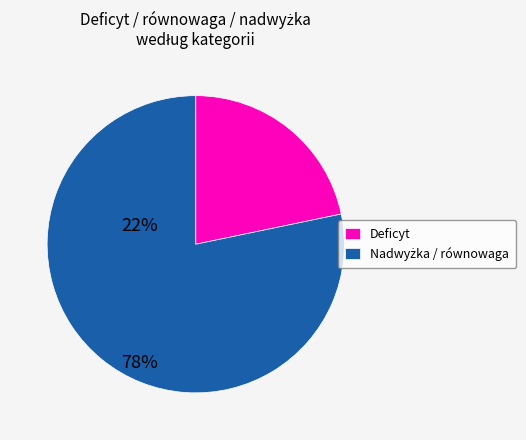

Does any single category account for the majority?

Yes